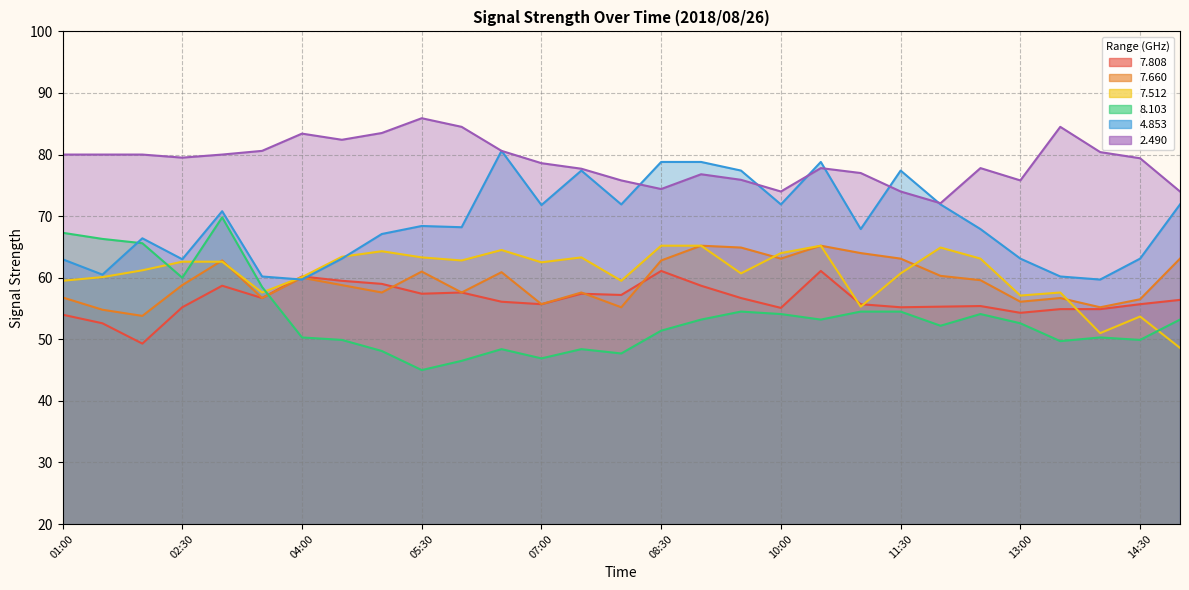

Is the value of 7.808 at 02:00 greater than the value of 8.103 at 02:00?

No